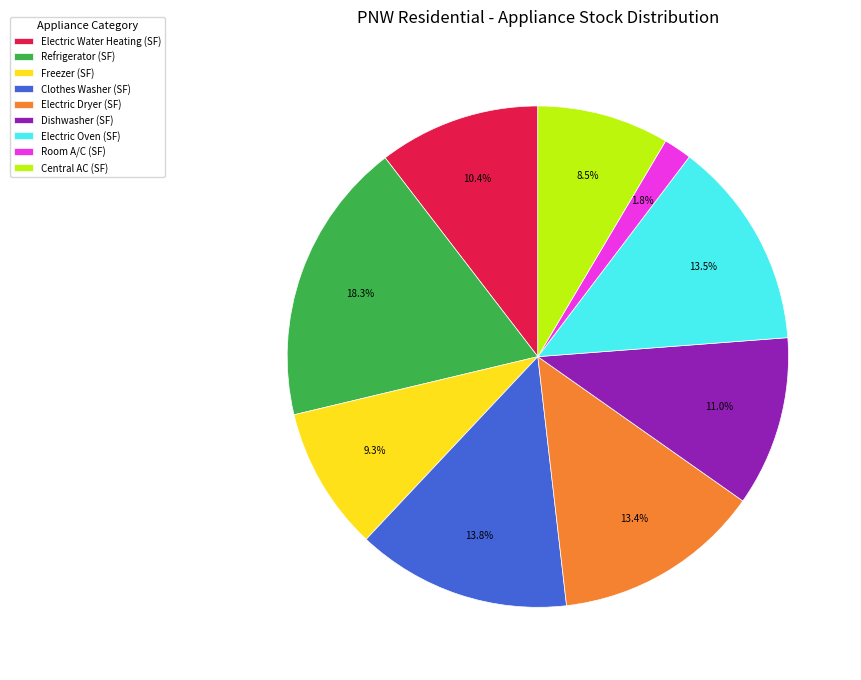

How many slices are in this pie chart?

9